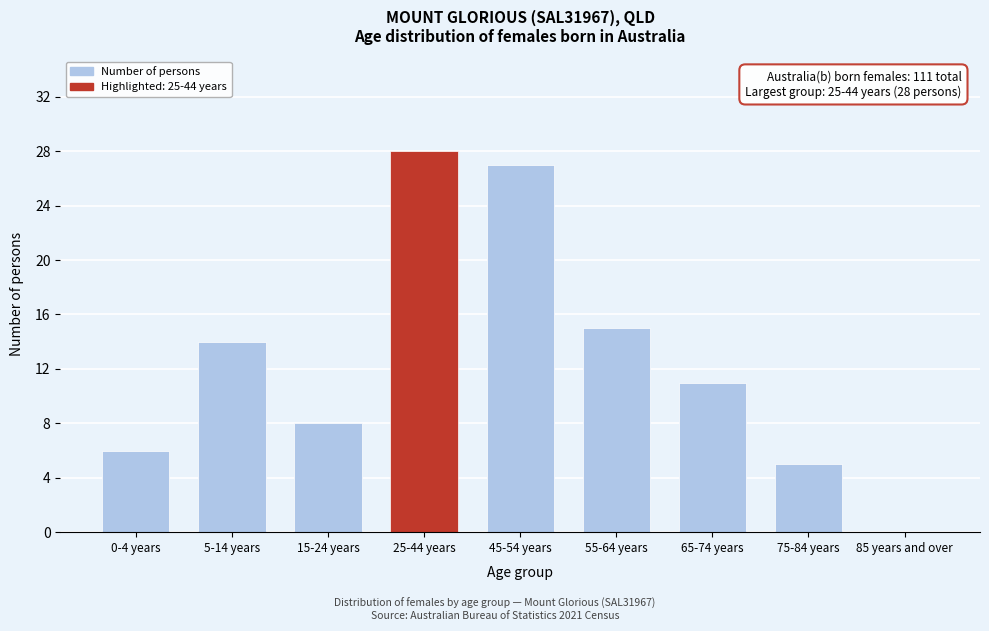

Reading left to right, list all the values displayed in this chart.

0-4 years=6	5-14 years=14	15-24 years=8	25-44 years=28	45-54 years=27	55-64 years=15	65-74 years=11	75-84 years=5	85 years and over=0